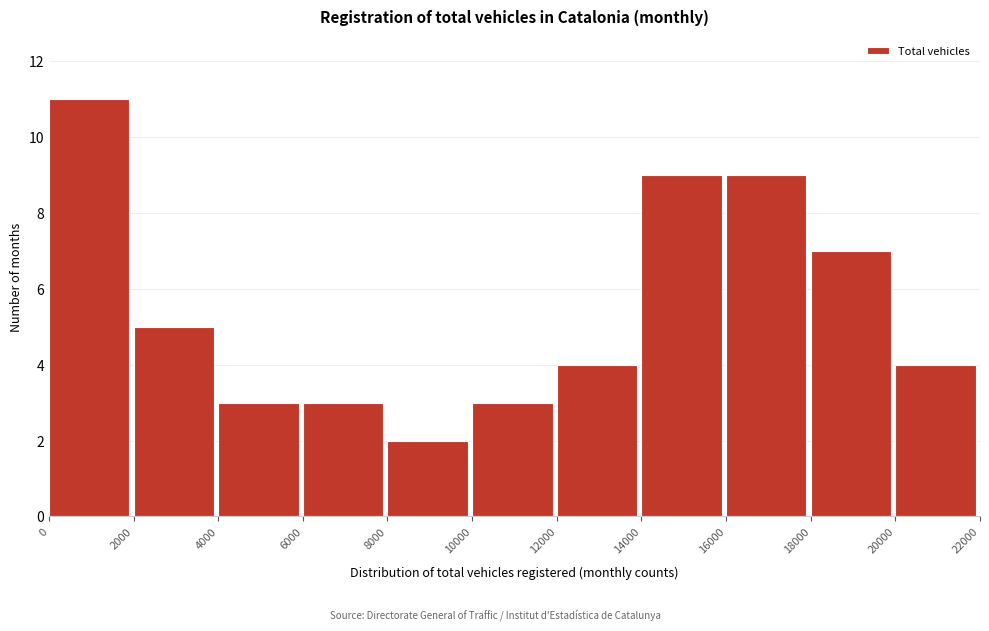

Reading left to right, list every bar in this chart as the range it spans on the x-axis followed by its height. The values are not printed on the chart, so give them approximately, as read against the axis.

0 to 2000: 11
2000 to 4000: 5
4000 to 6000: 3
6000 to 8000: 3
8000 to 10000: 2
10000 to 12000: 3
12000 to 14000: 4
14000 to 16000: 9
16000 to 18000: 9
18000 to 20000: 7
20000 to 22000: 4